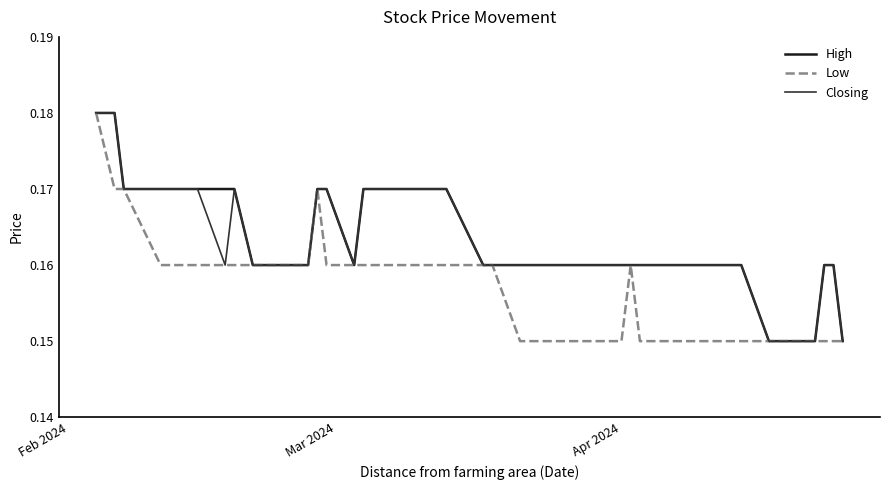

Which label corresponds to the largest value in the chart?

Feb 2024